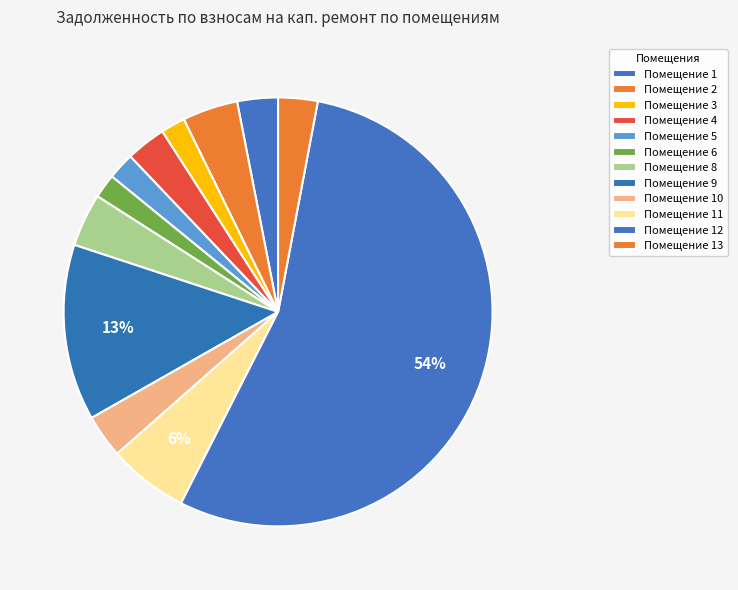

Count the number of slices in the pie.

12